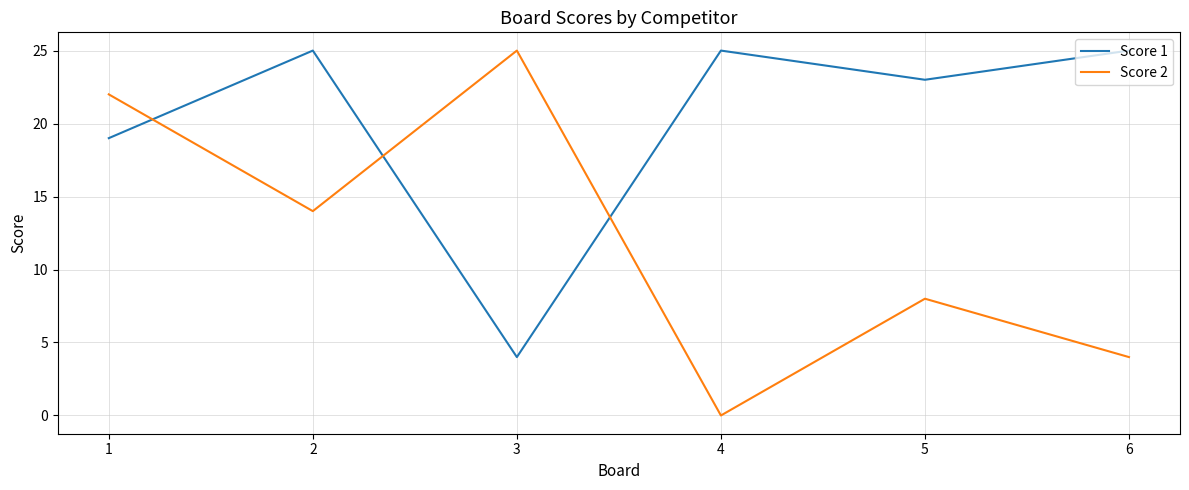

Which label corresponds to the smallest value in the chart?

4